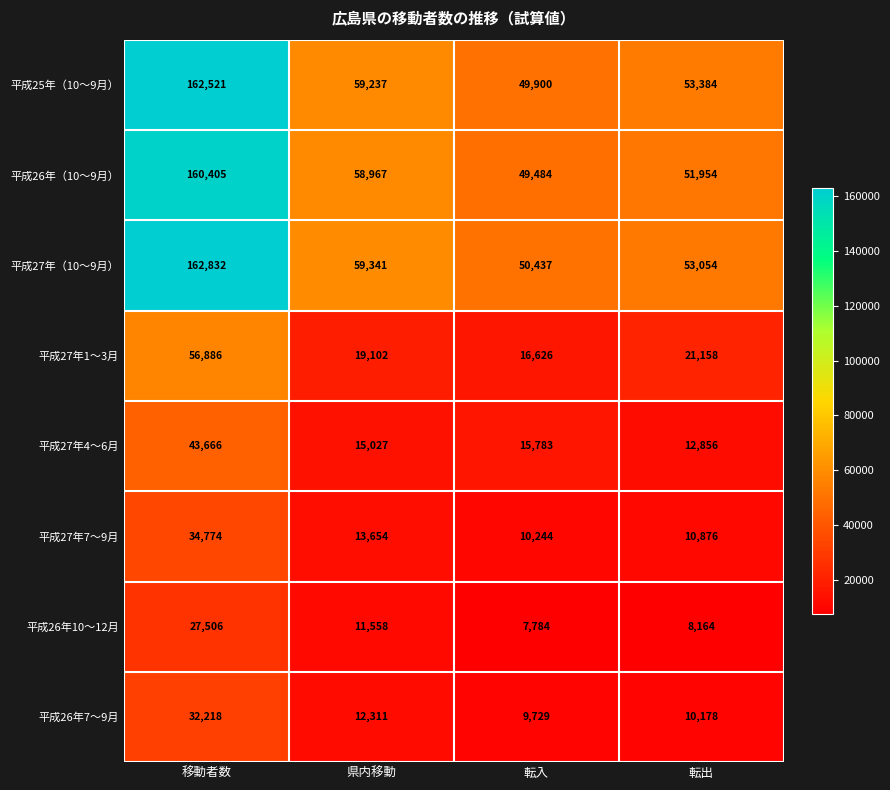

True or false: 平成27年7～9月 has a value of 10244 at 転入.

True